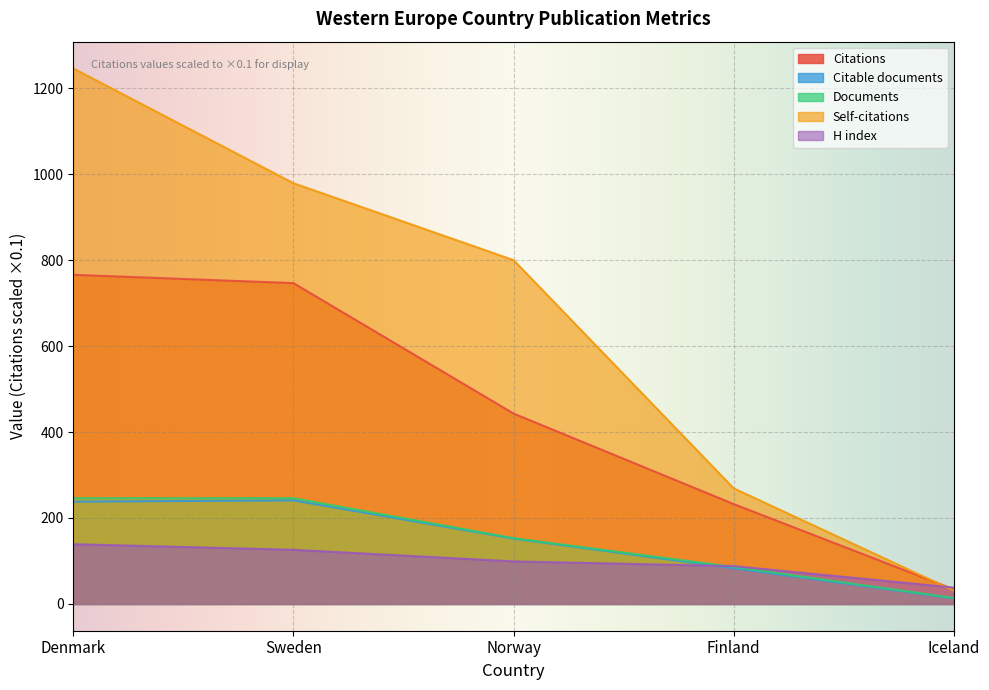

Does the chart display data point markers on the line(s)?

No